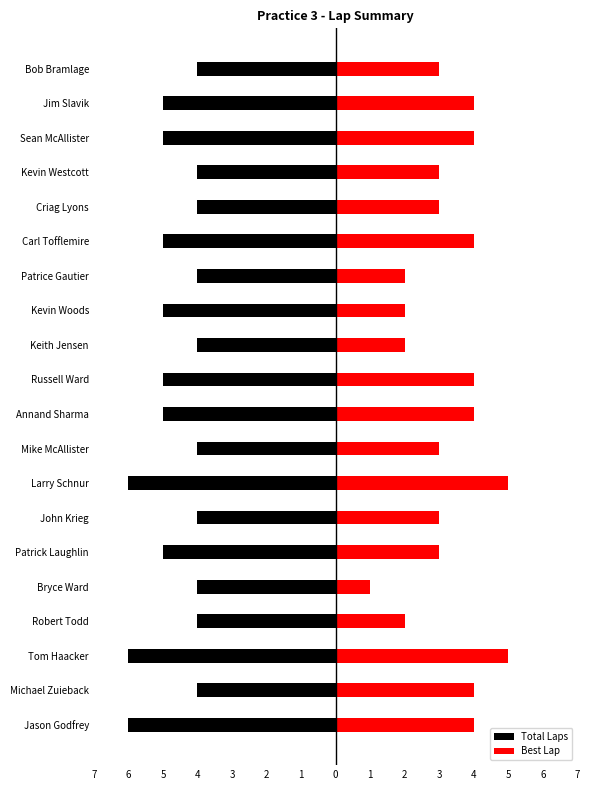

How many bars are there in total?

40